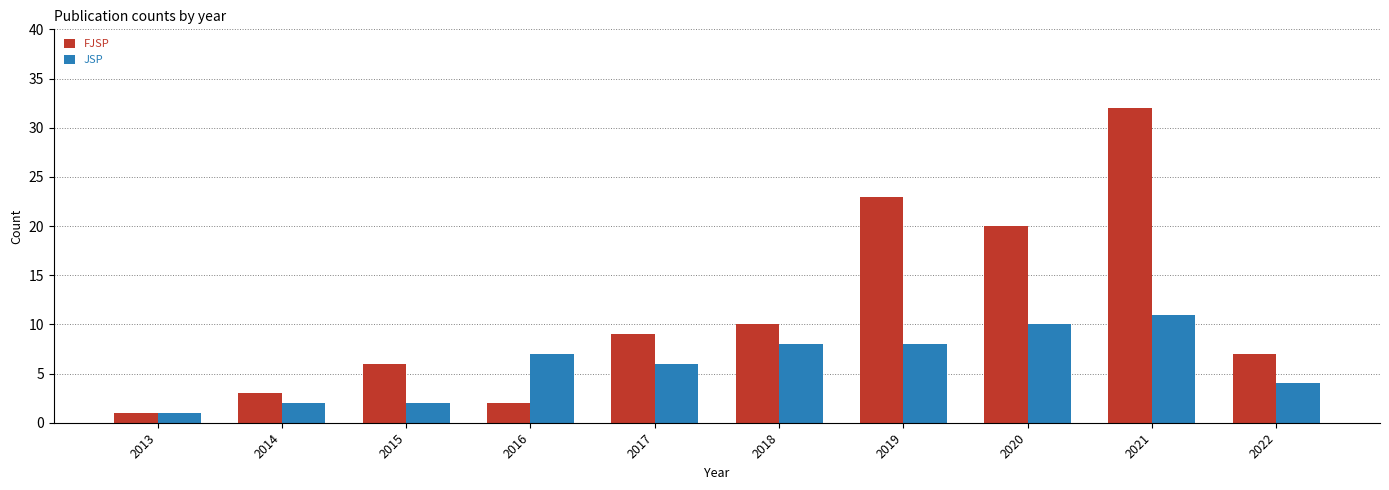

Count the JSP values in the range 2 to 8.

7